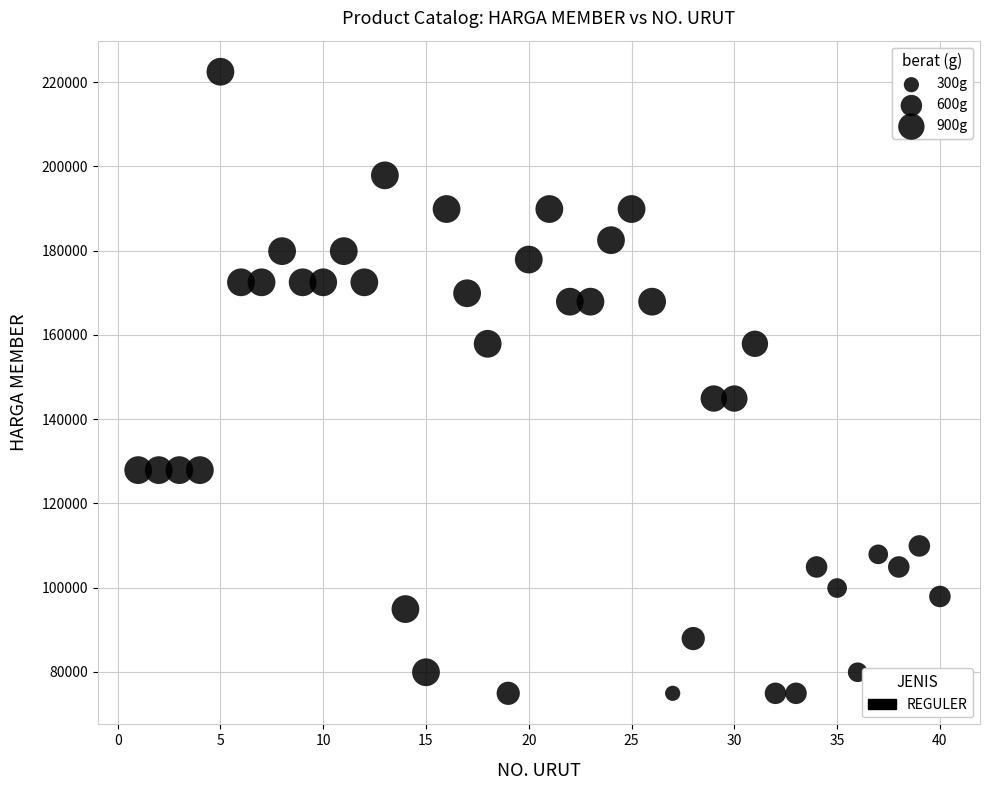

What is the range of Y values (max minus min)?

147600